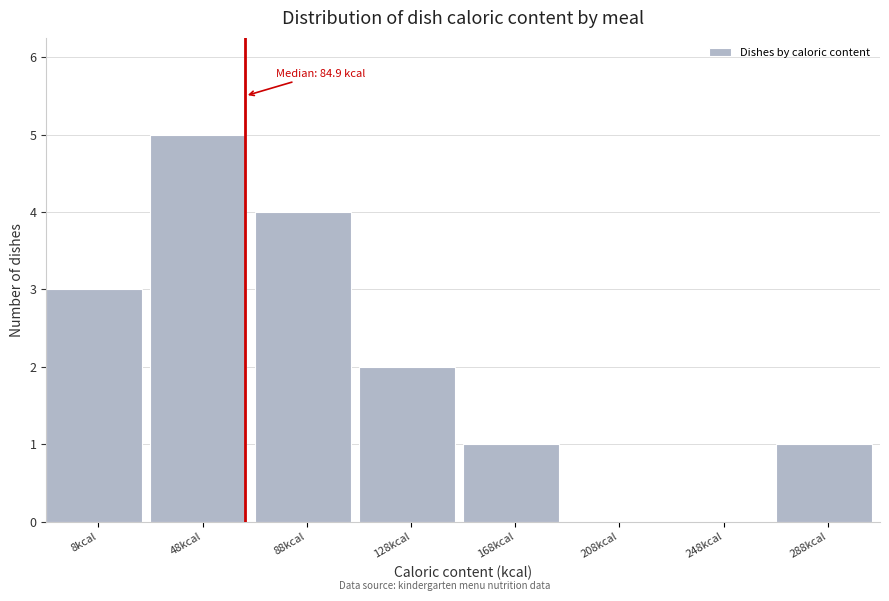

Which has a higher value, 88kcal or 48kcal?

48kcal